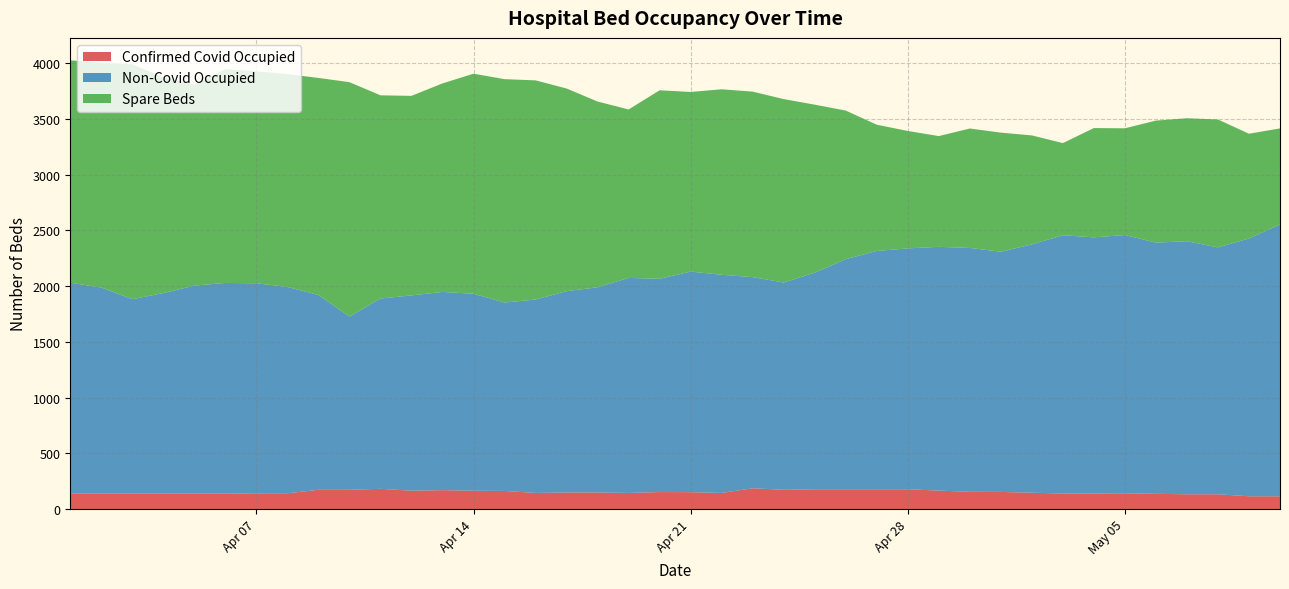

What is the maximum value for Confirmed Covid Occupied?

186